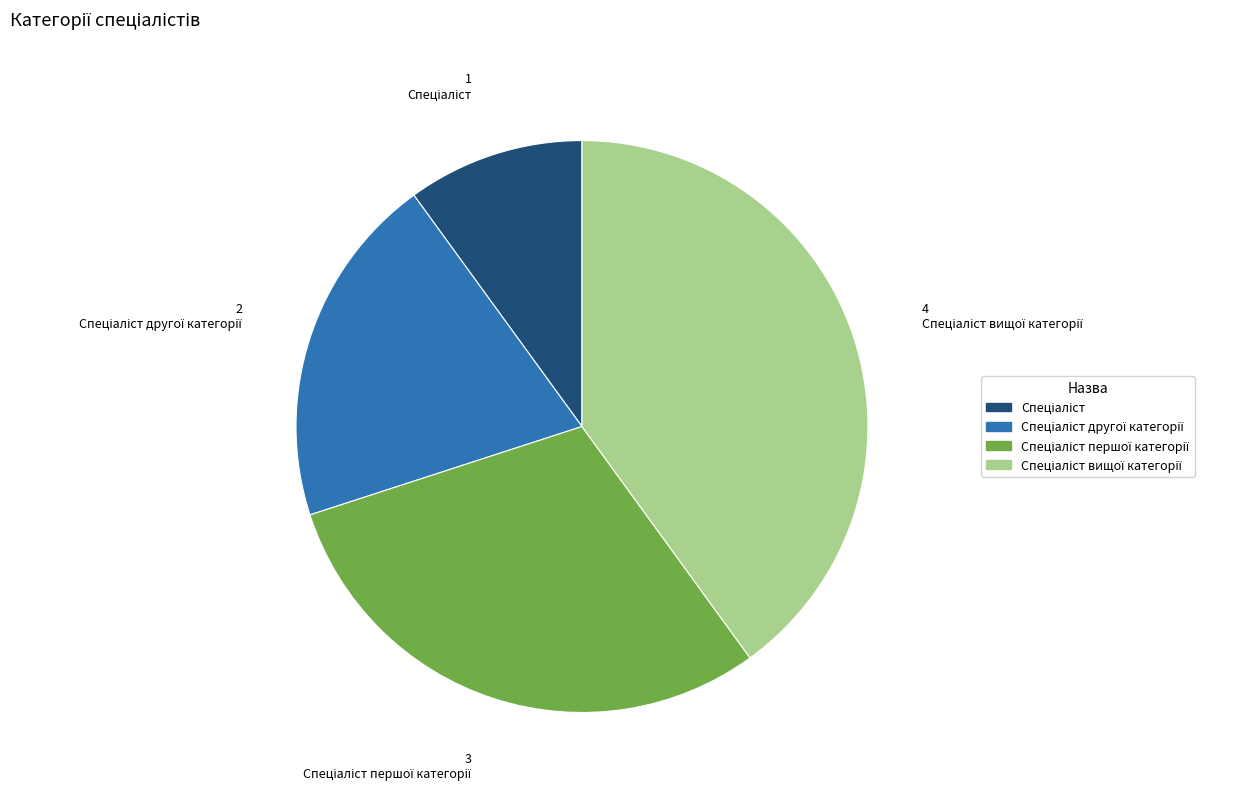

Does any single category account for the majority?

No